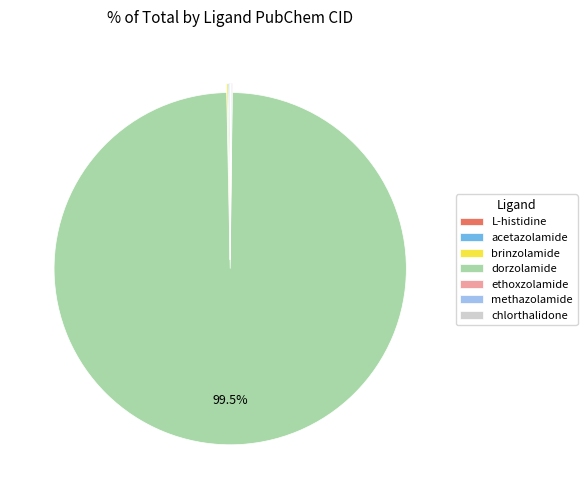

What is the largest slice in the pie chart?

dorzolamide